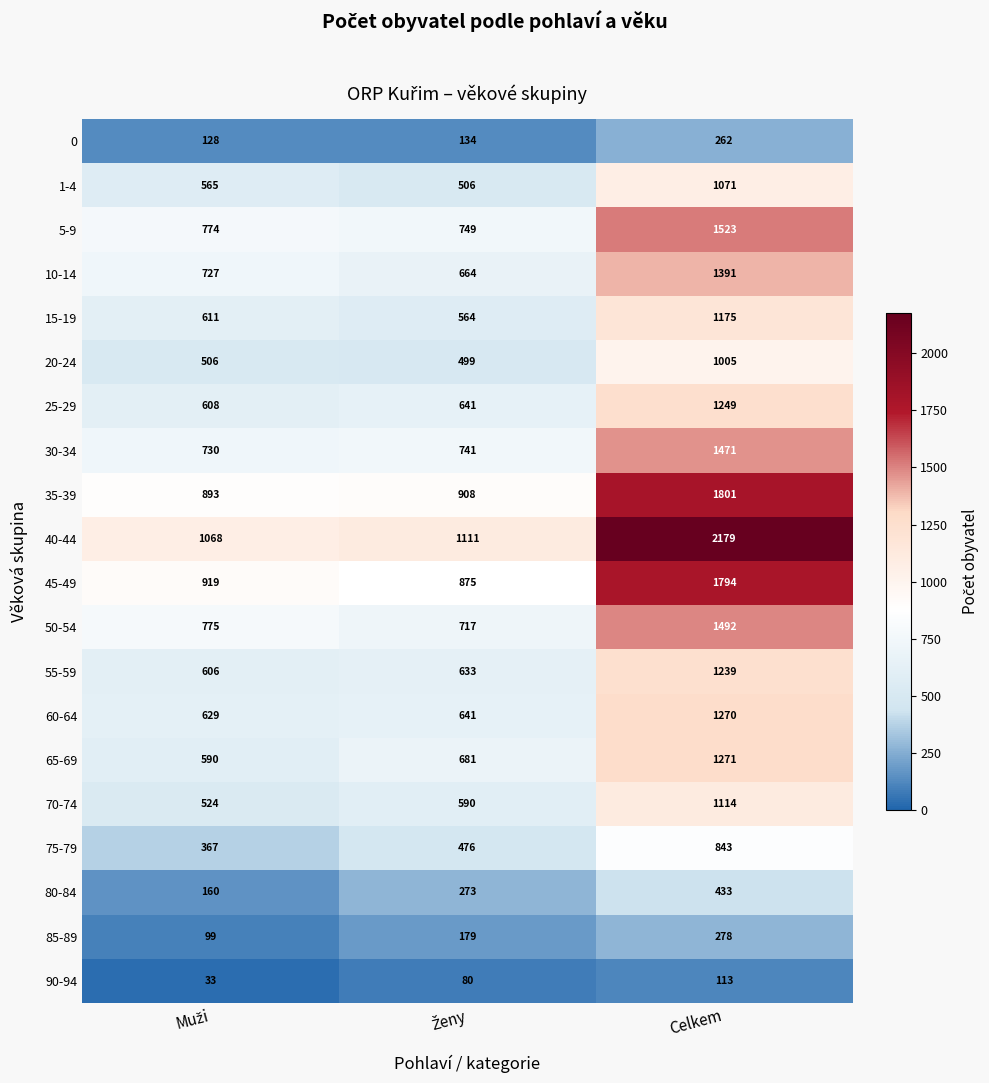

Which series has the largest total across all categories?

40-44